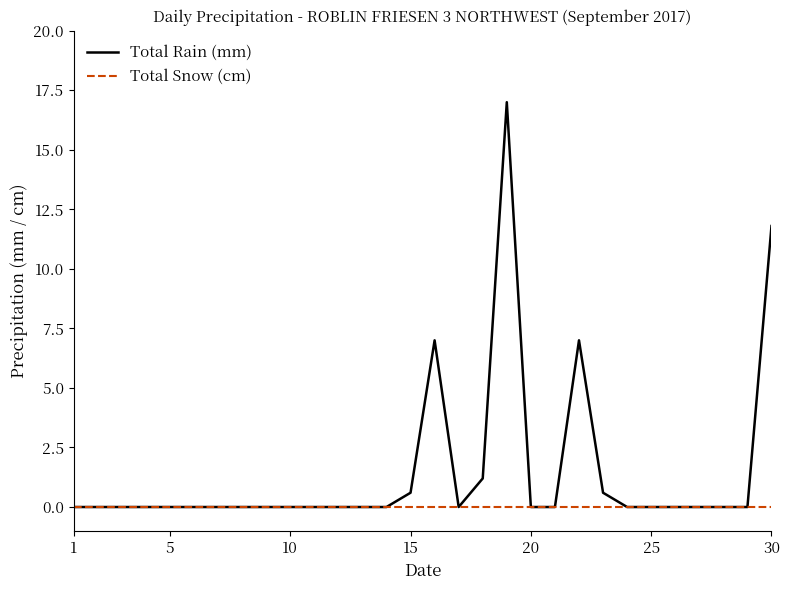

Does the chart have visible grid lines?

No